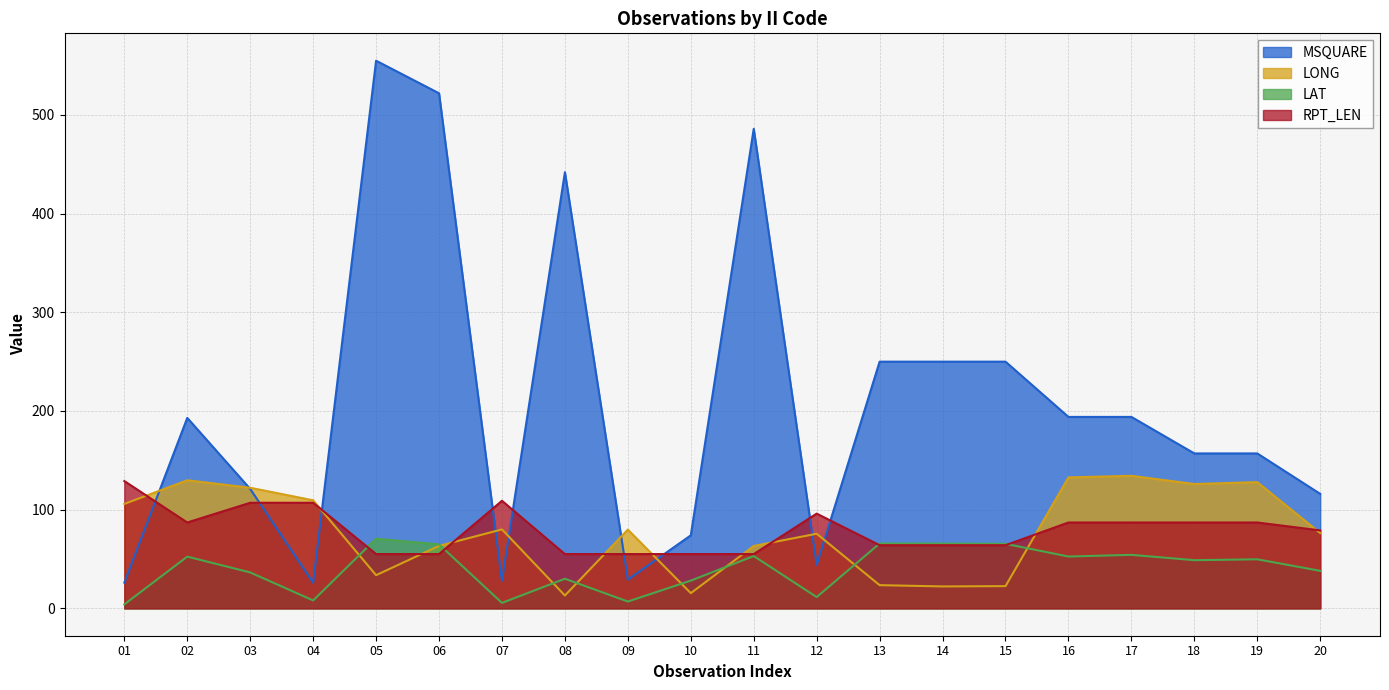

Between 02 and 14, which series saw the biggest shift?

LONG